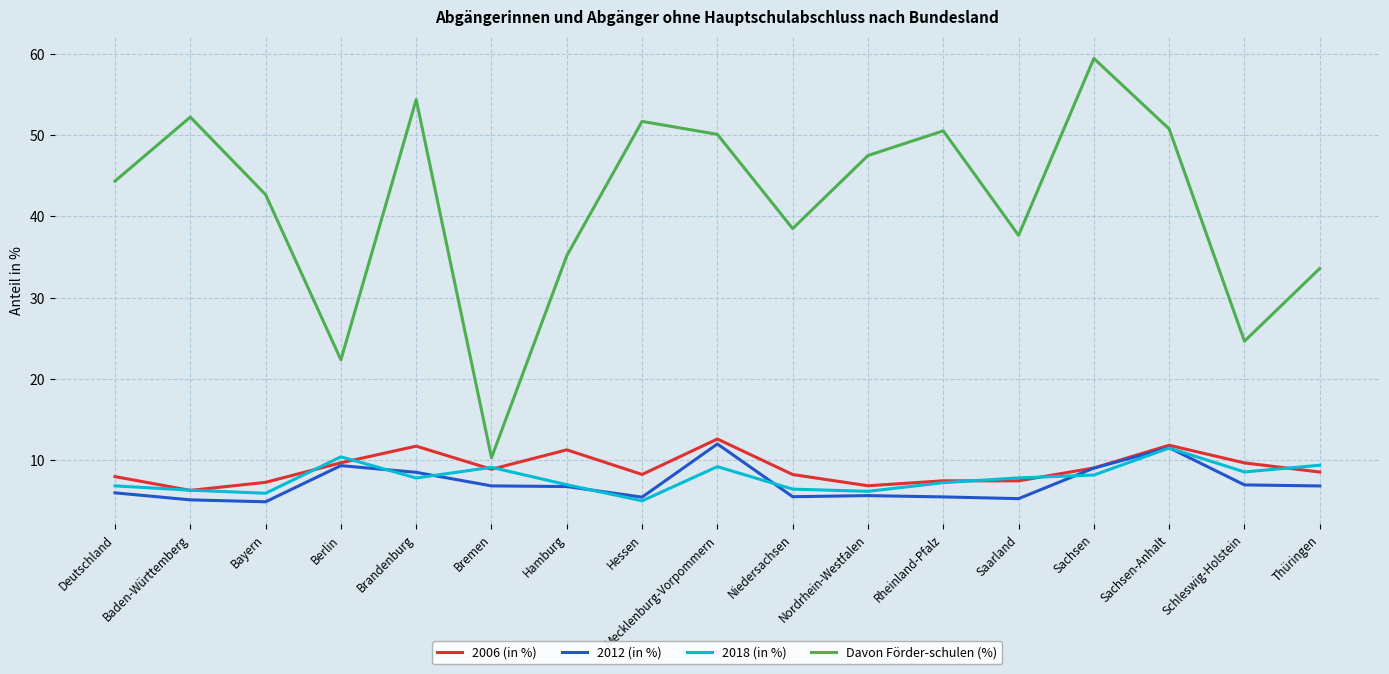

Which series has the largest total across all categories?

Davon Förder-schulen (%)